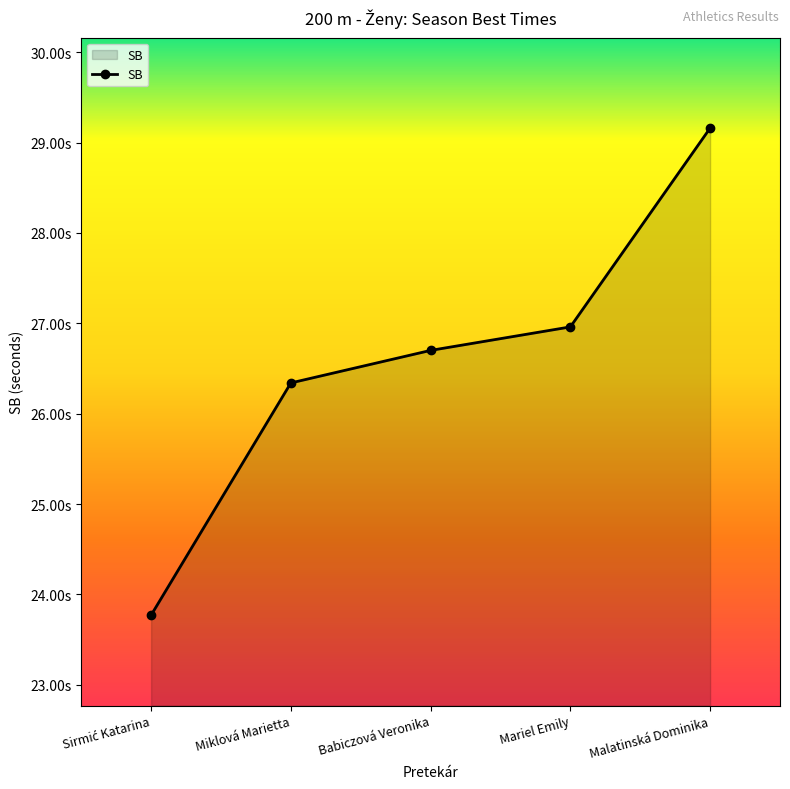

True or false: the data has more than 2 interior local peaks.

False